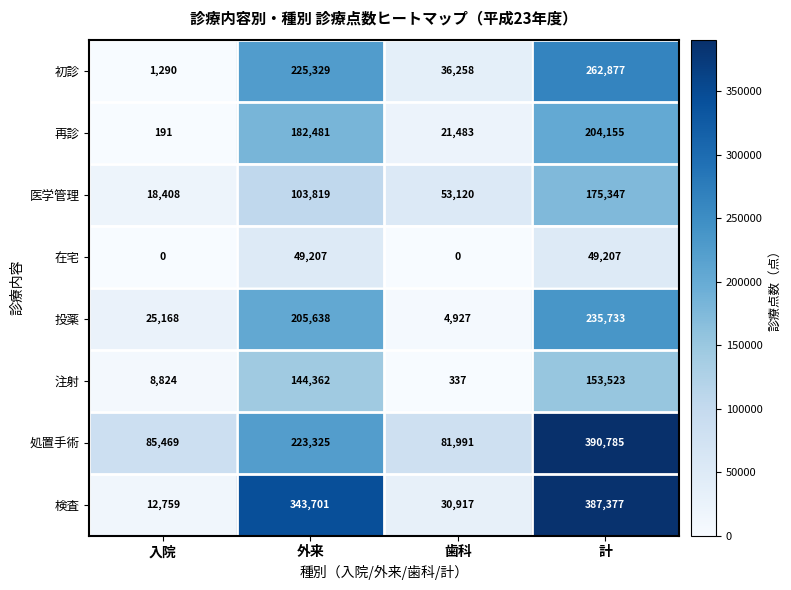

Which label corresponds to the largest value in the chart?

計